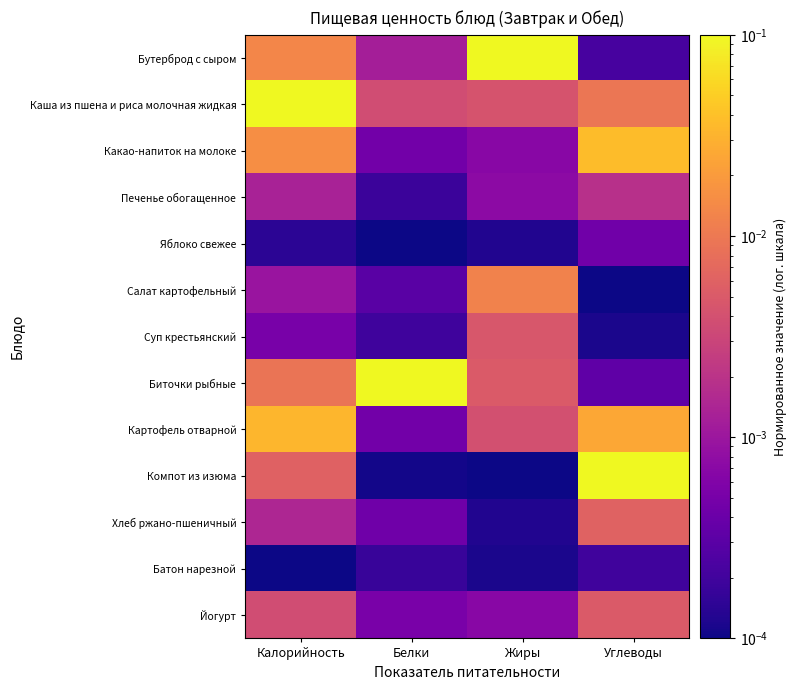

What is the total value across all series at Жиры?

0.1